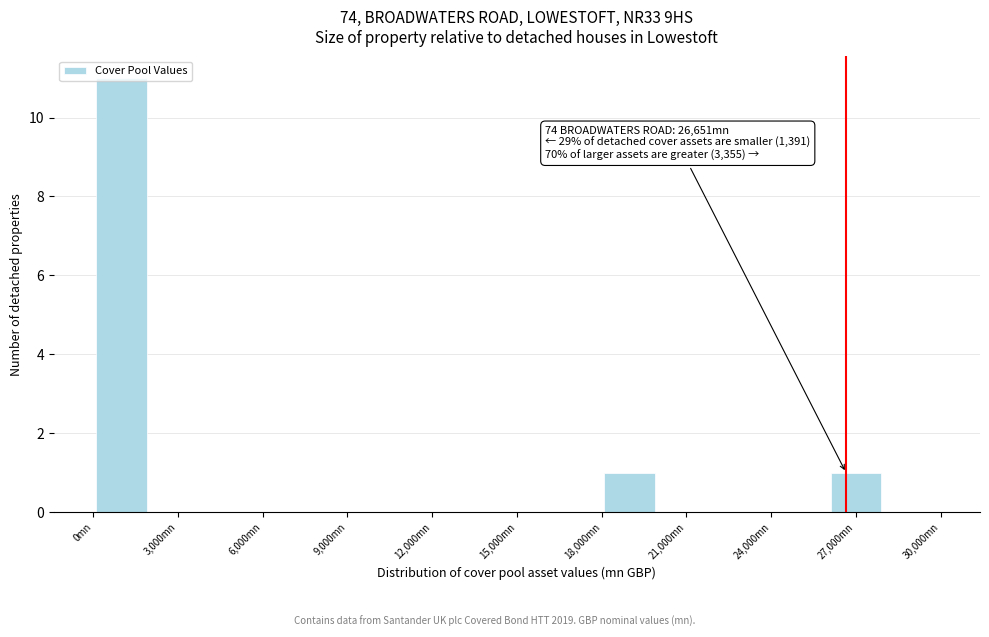

Which range on the x-axis has the tallest bar?

0 to 2000